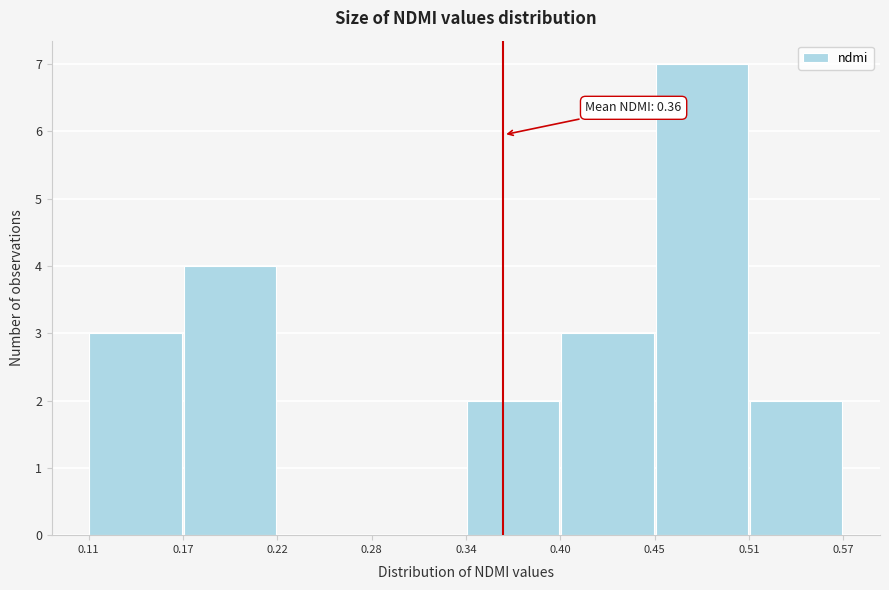

Over which range of the x-axis is the bar tallest?

0.45 to 0.51